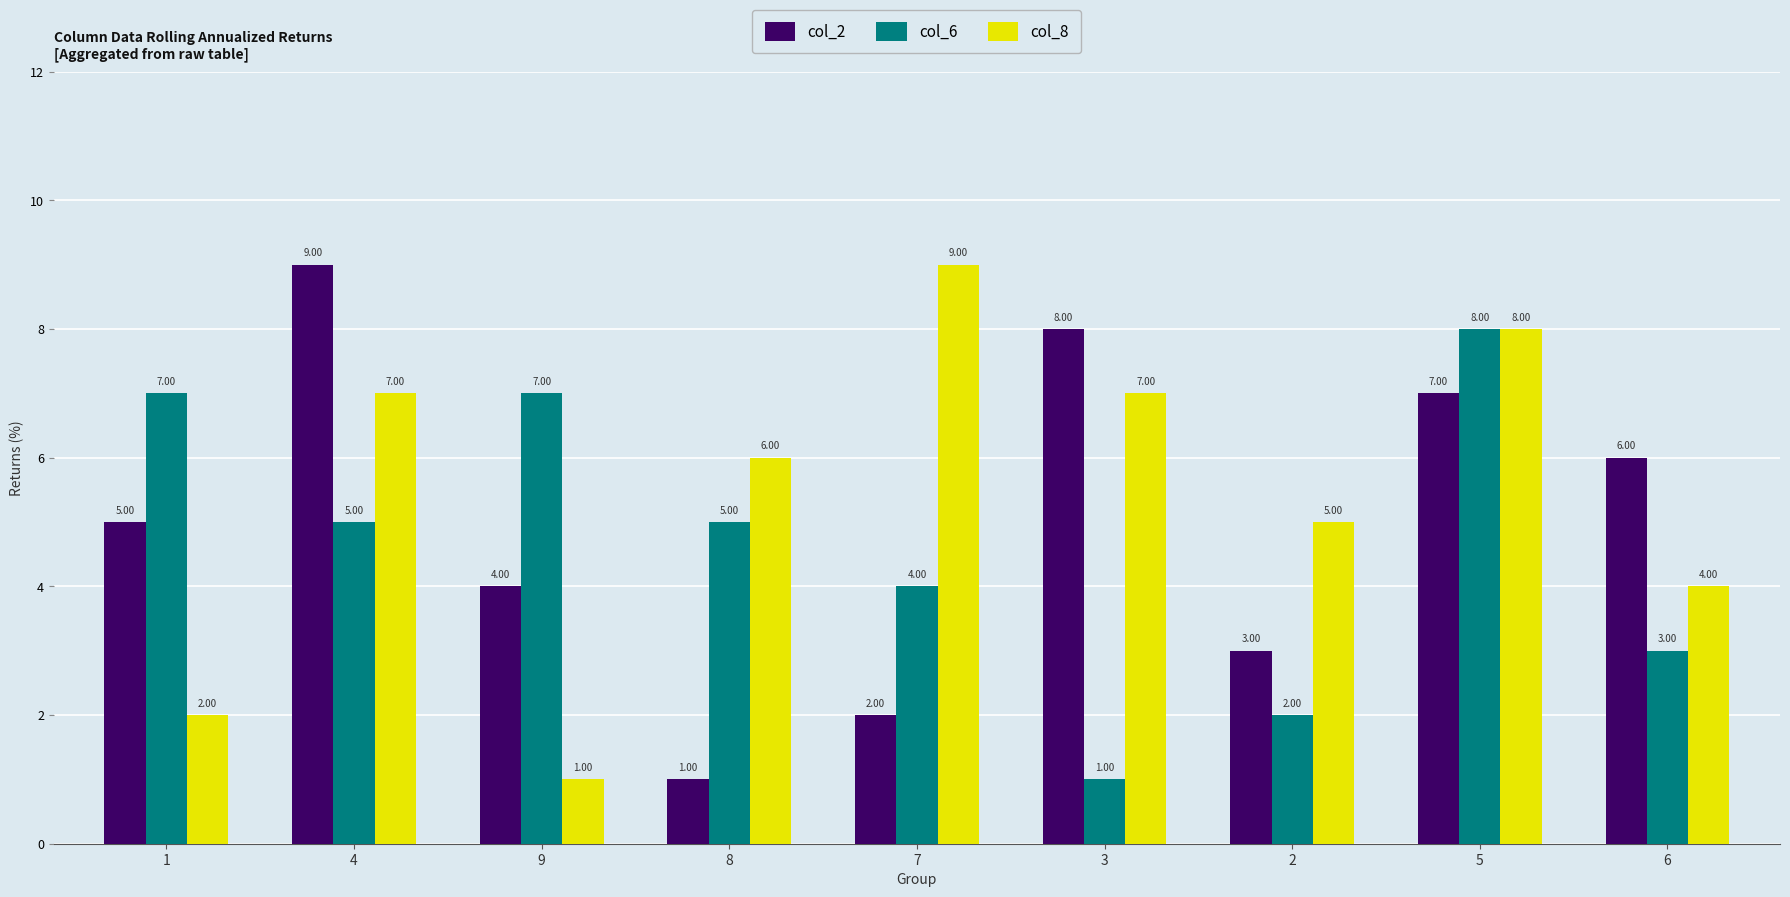

The value of col_2 at 7 is 1. True or false?

False